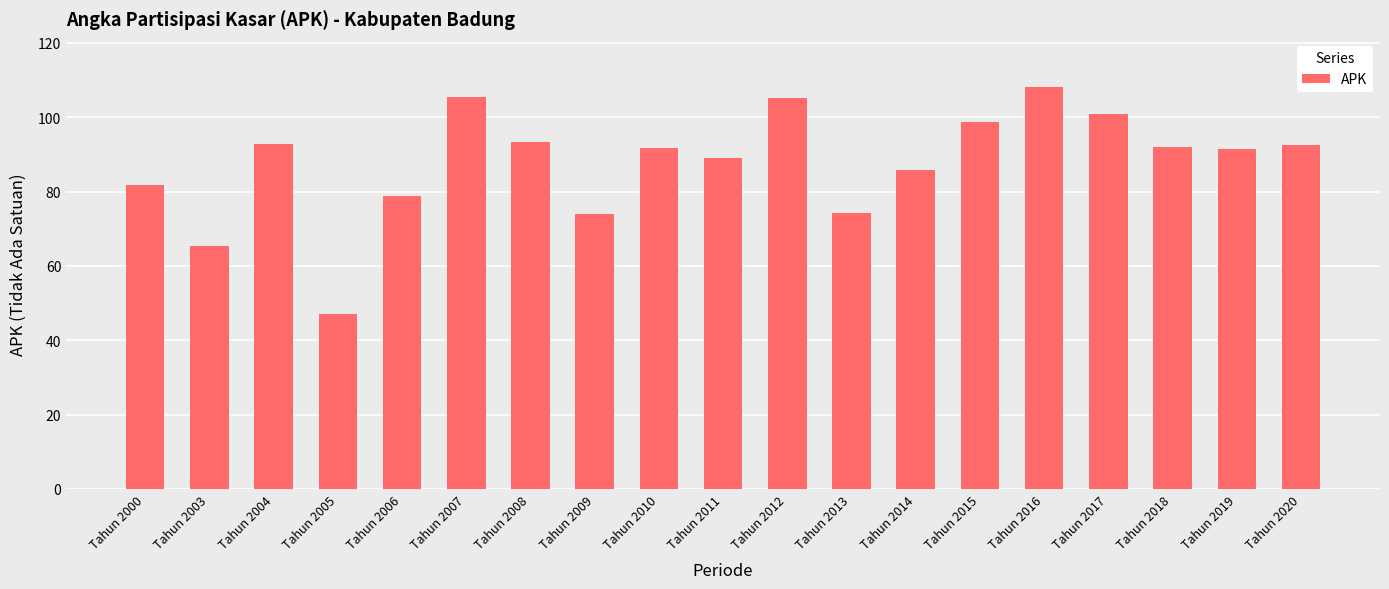

What is the value of the 1st bar from the left?

81.7